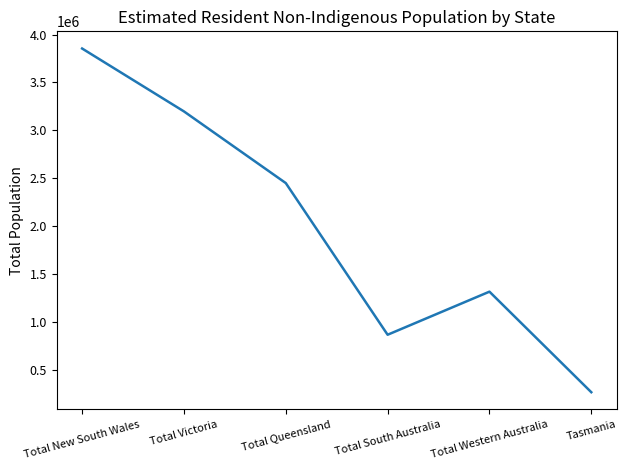

At which label does the data first exceed 2449319?

Total New South Wales